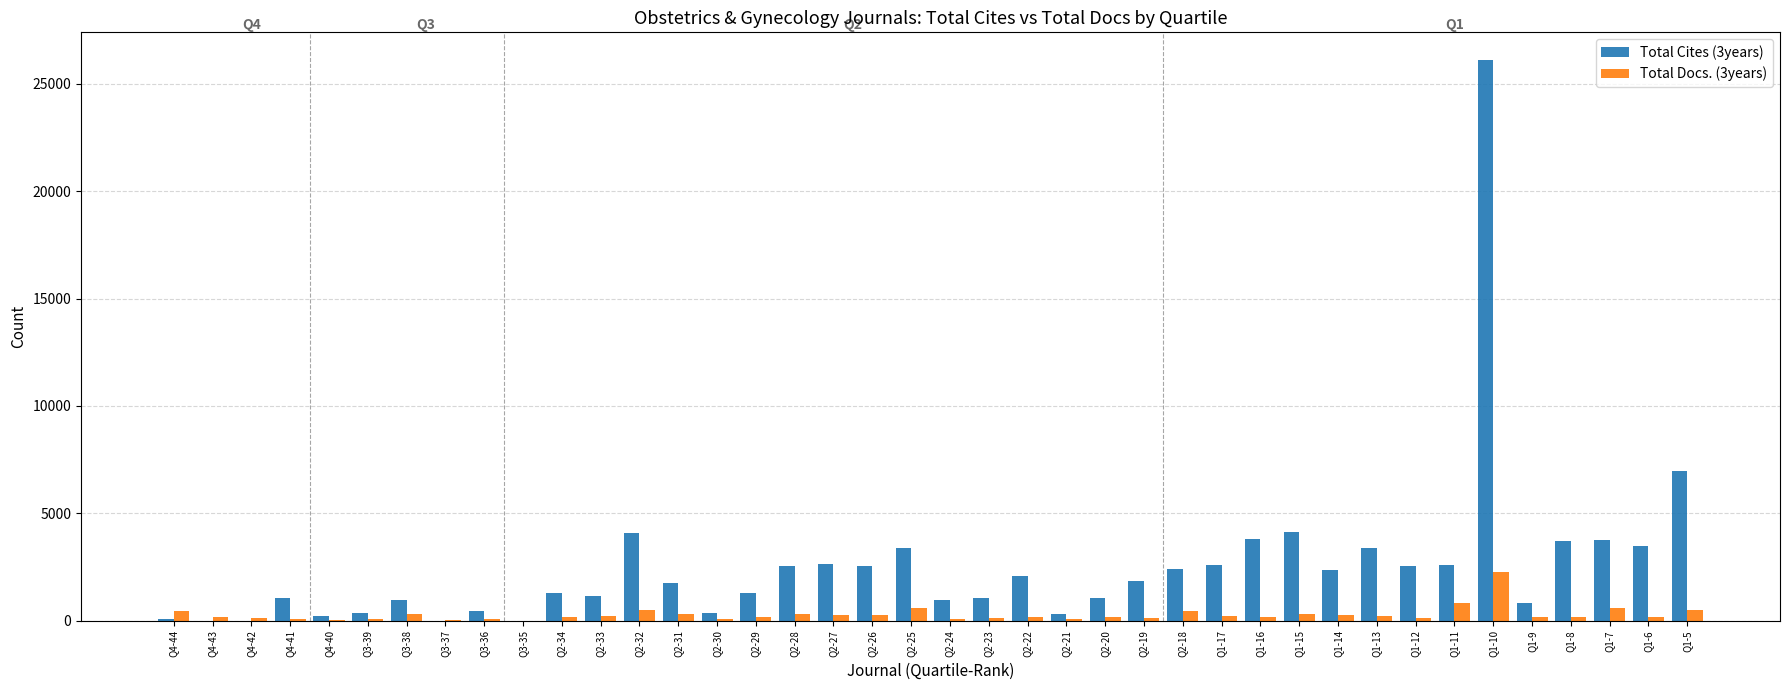

At which category is the sum across all series the highest?

Q1-10